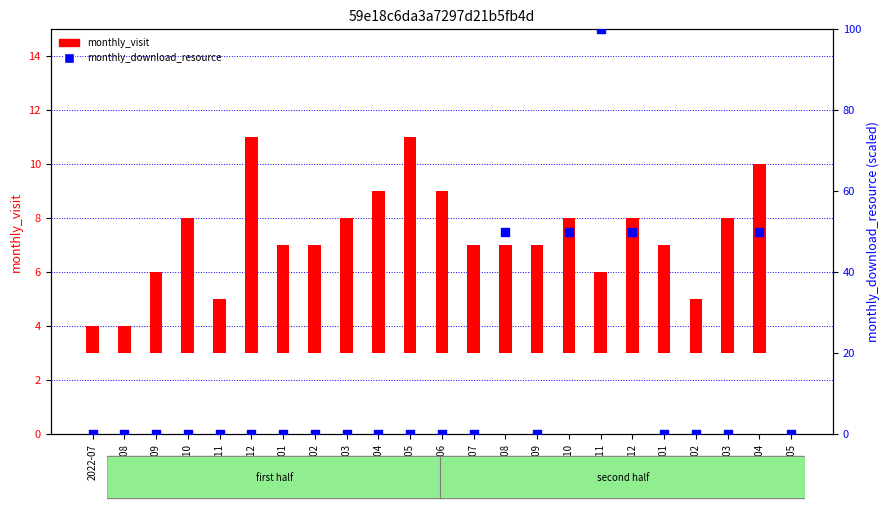

What is the total value across all series at 2023-01?

4